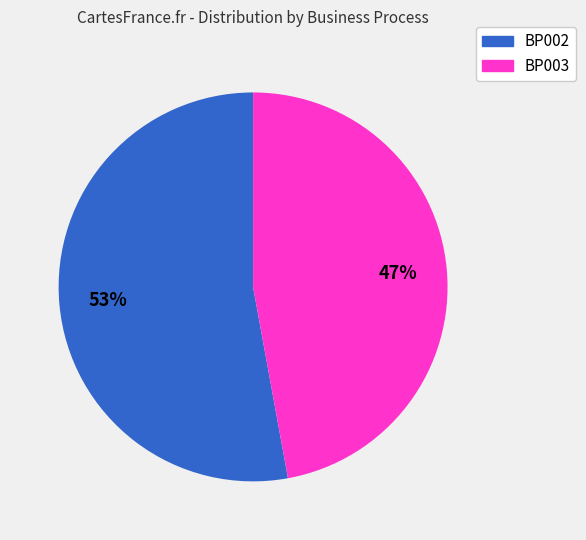

How many slices are in this pie chart?

2